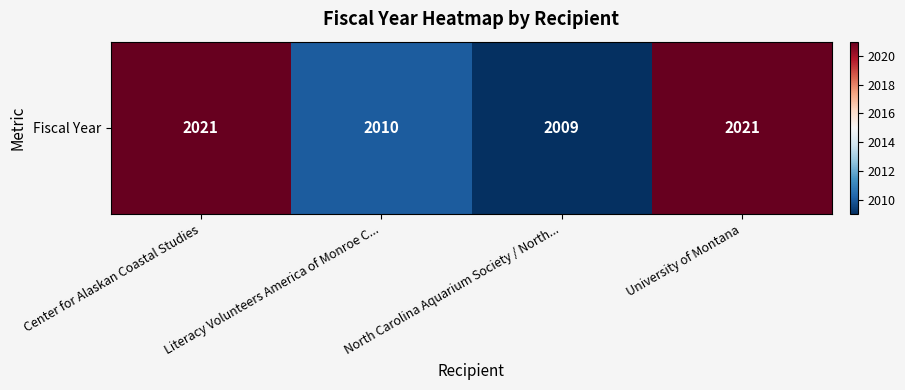

Approximately how many times larger is the value at Center for Alaskan Coastal Studies compared to North Carolina Aquarium Society / North...?

1.0